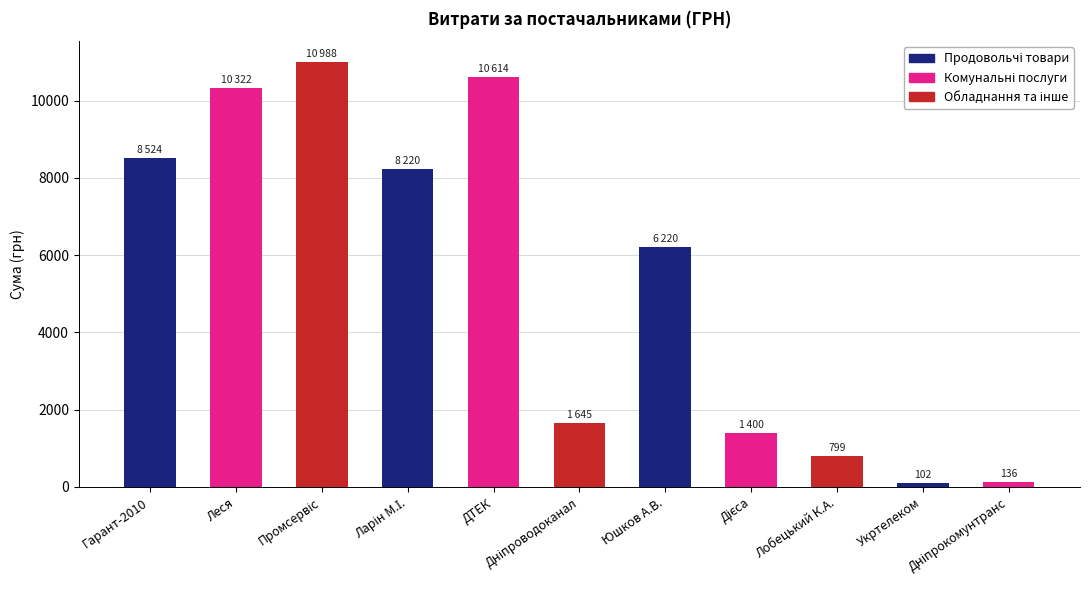

How many values are below 6220?

5